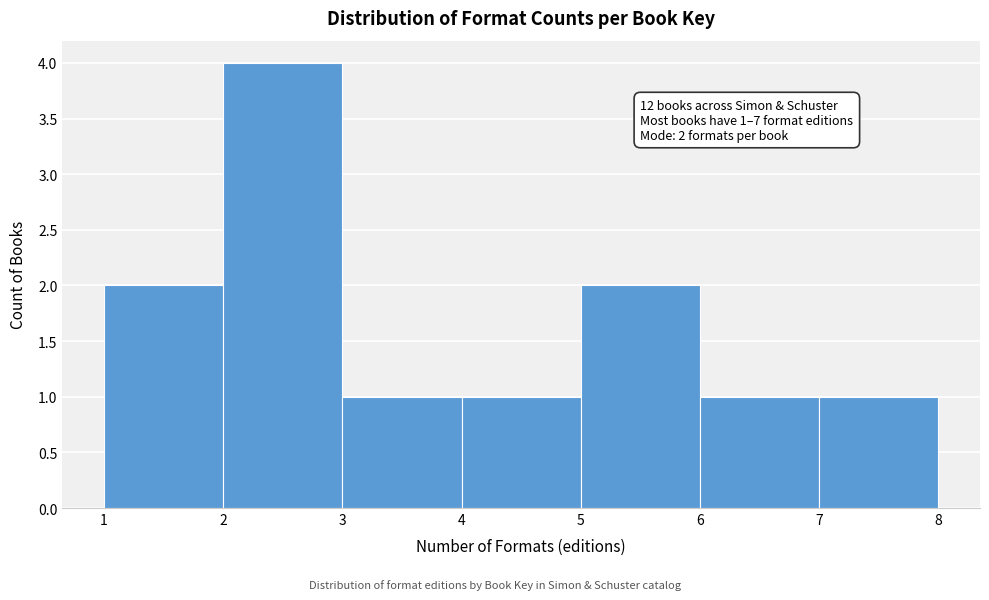

Over which range of the x-axis is the bar tallest?

2 to 3